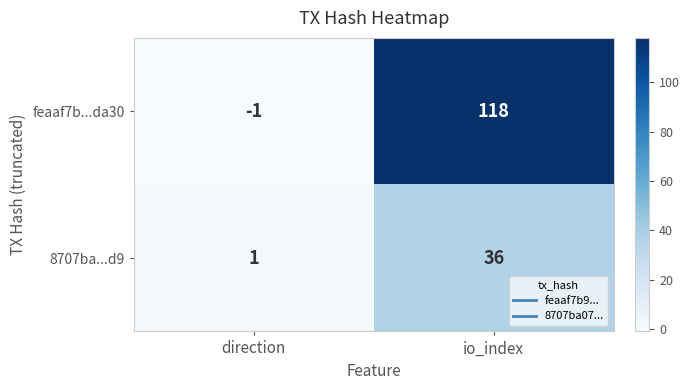

Reading left to right, extract all data points from this chart.

feaaf7b...da30: direction=-1	io_index=118
8707ba...d9: direction=1	io_index=36